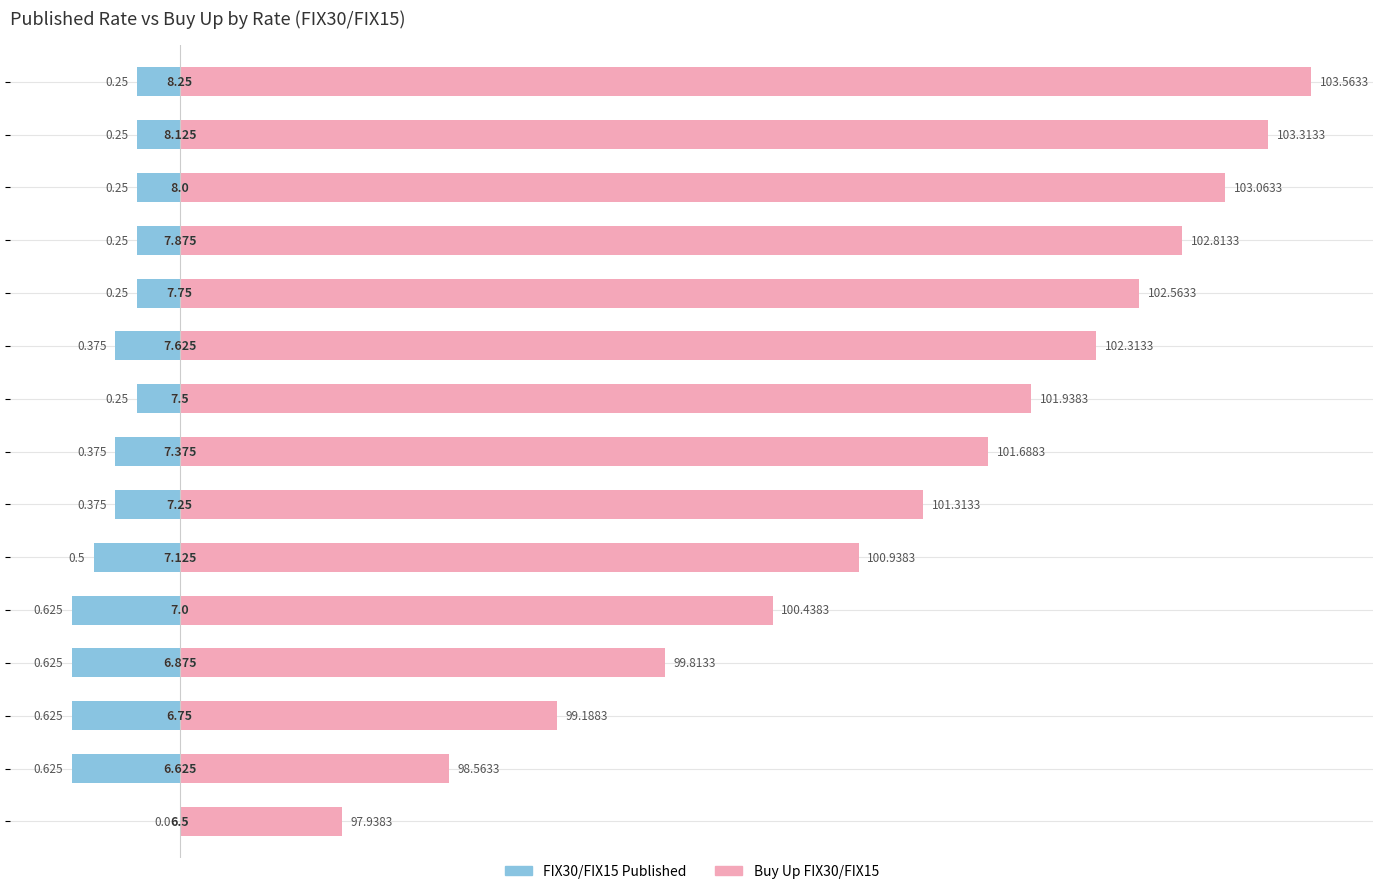

What is the minimum value for FIX30/FIX15 Published?

-0.6